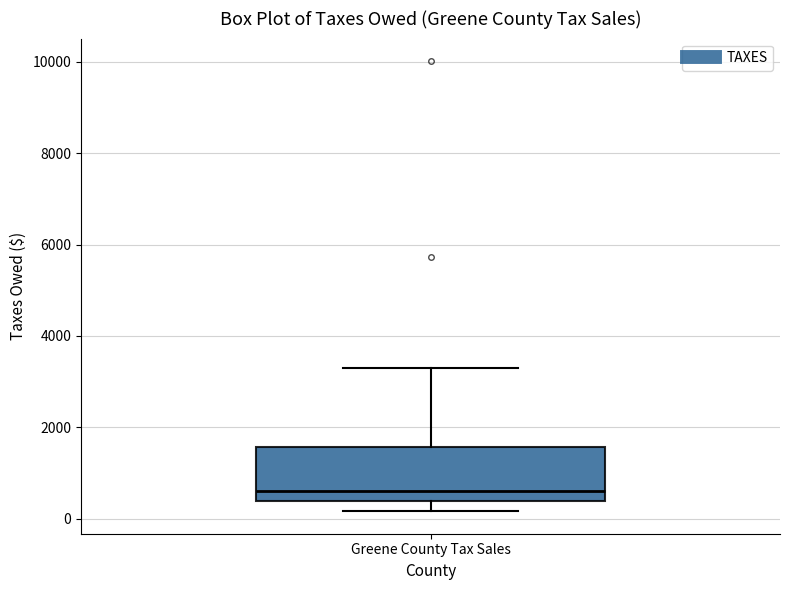

Read this box plot against the y-axis: the position of the median line, the range covered by the box, and the ends of both whiskers. The values are not printed on the chart, so give them approximately, as read against the axis.

median 600, box 400 to 1600, whiskers 200 to 3200